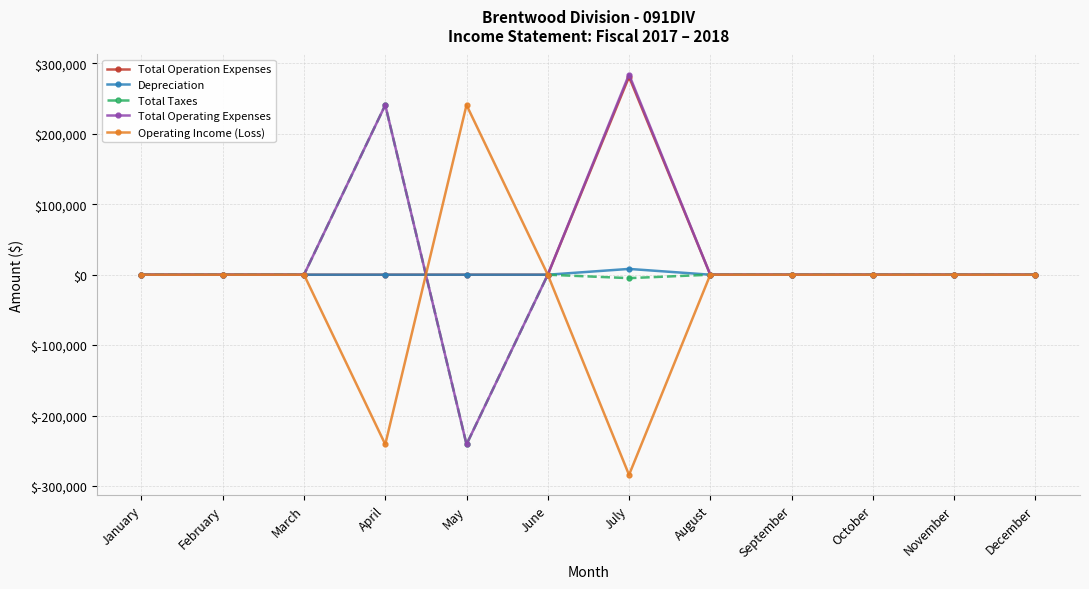

The value of Total Taxes at September is 0.0. True or false?

True